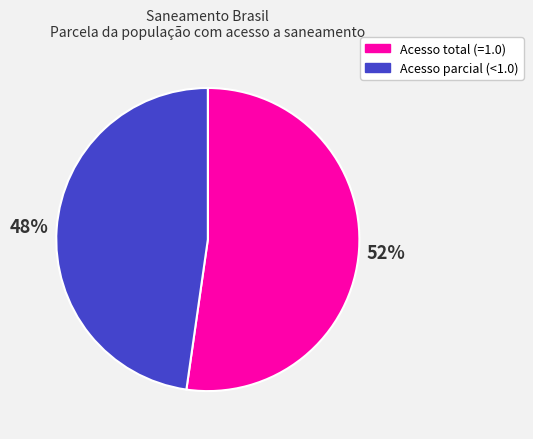

To the nearest percent, what is the average slice percentage?

50%